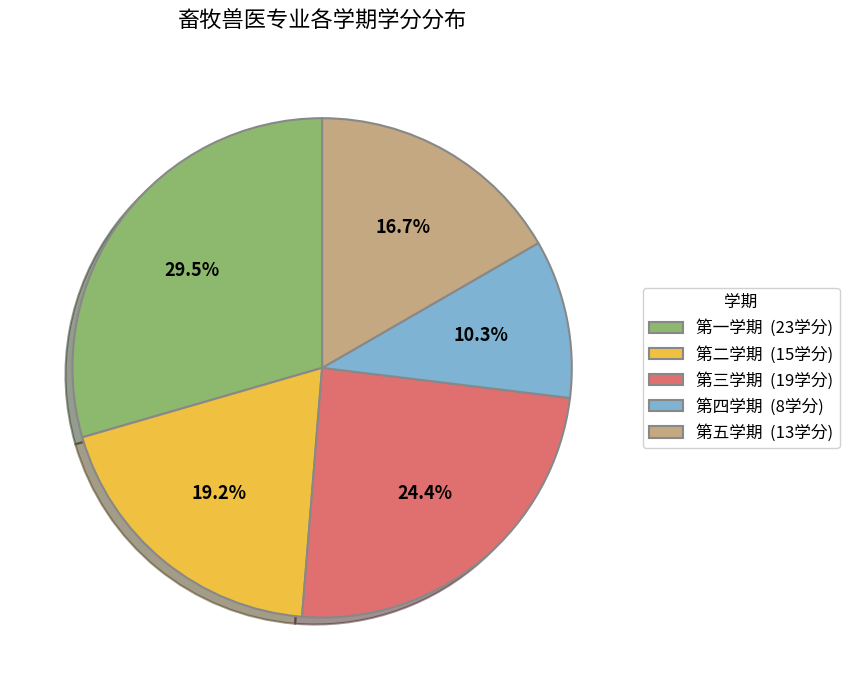

To the nearest percent, what portion does 第四学期 represent?

10%